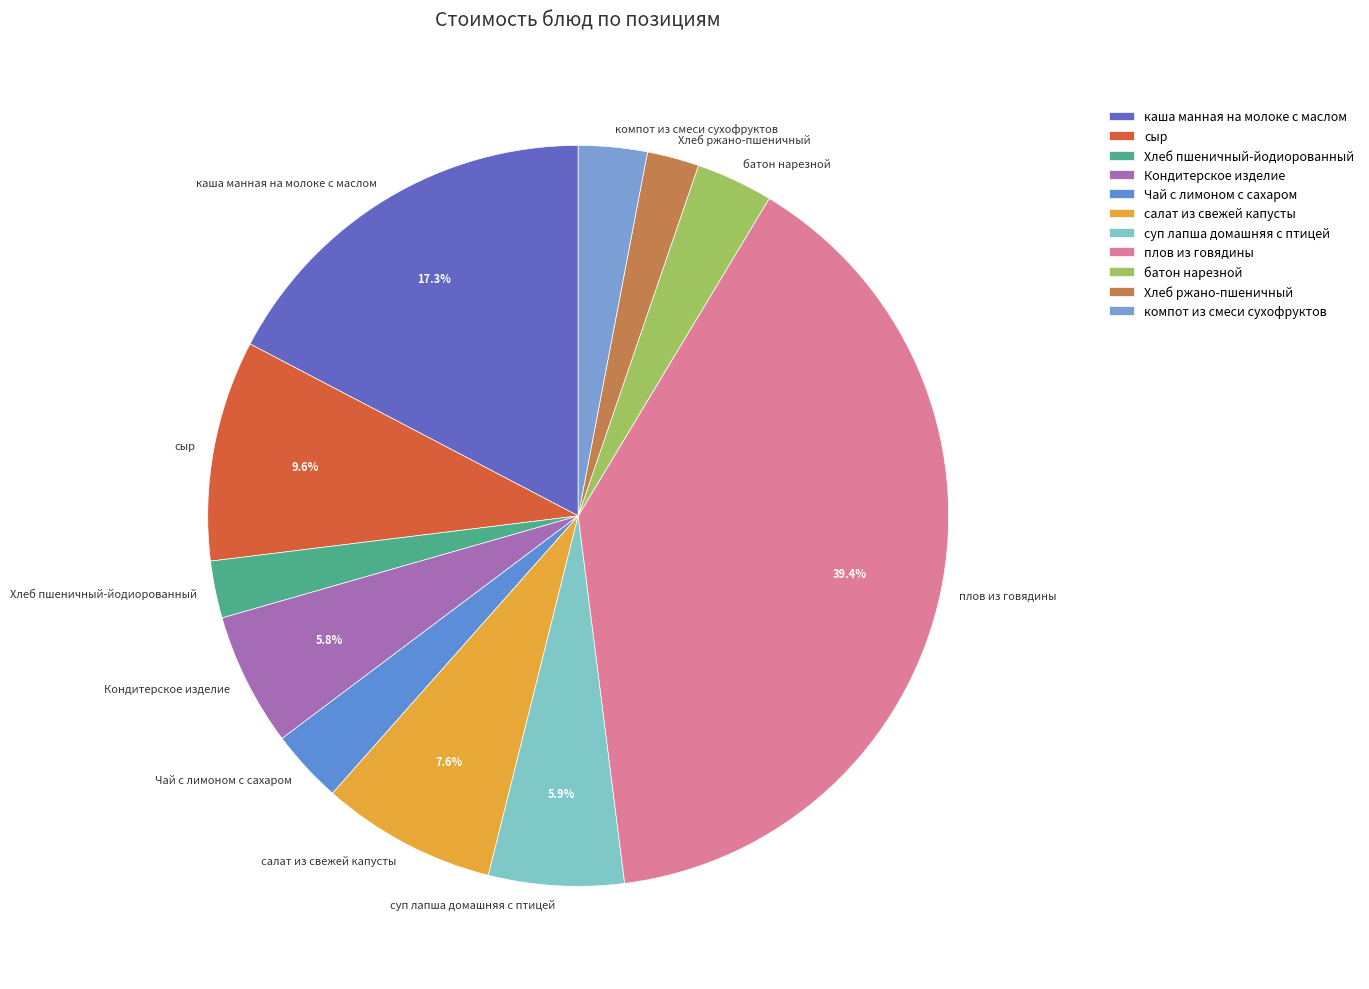

What is the ratio of the value at Чай с лимоном с сахаром to the value at суп лапша домашняя с птицей?

0.5